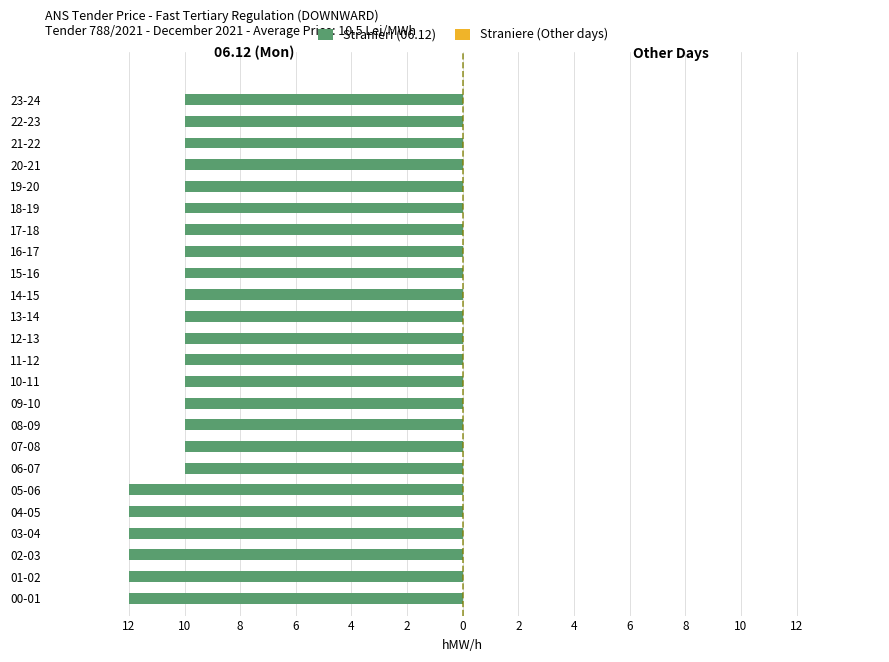

Are the bars horizontal?

Yes